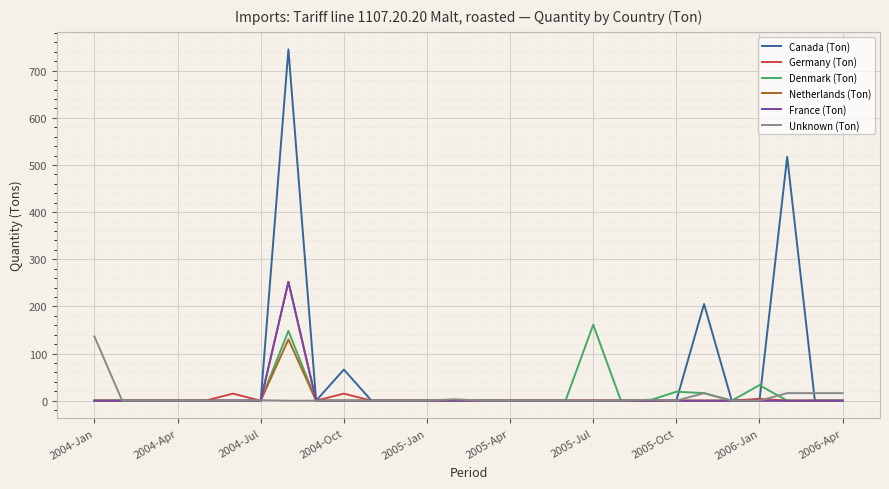

Does the chart have visible grid lines?

Yes